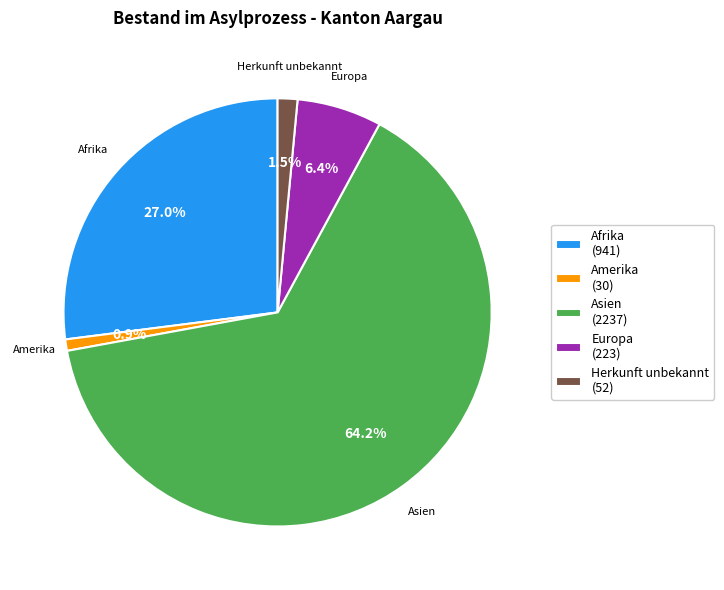

What percentage do Asien (2237) and Herkunft unbekannt (52) together represent?

65.7%